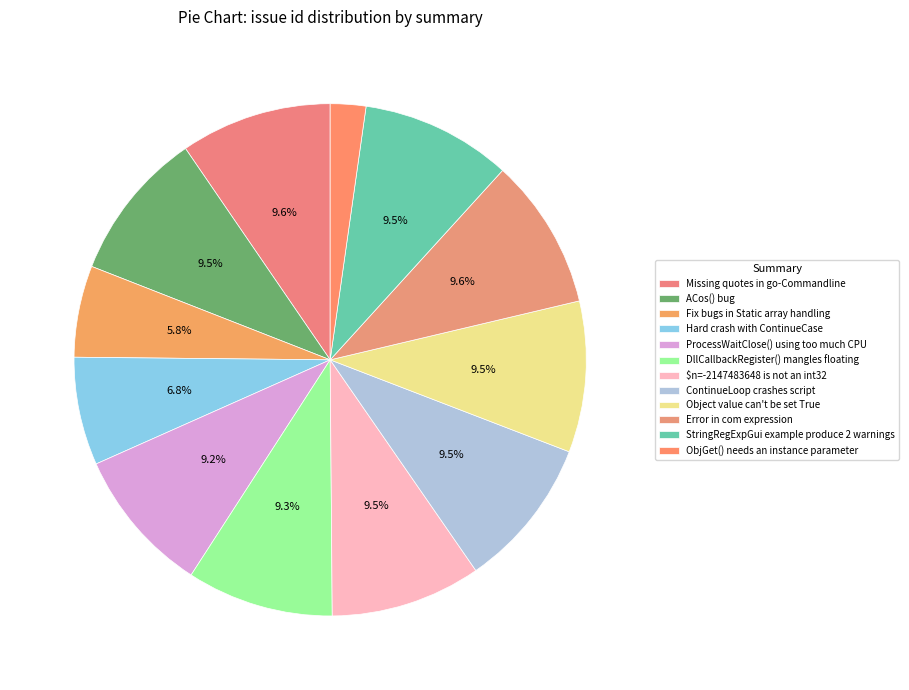

Do Fix bugs in Static array handling and Hard crash with ContinueCase together represent more than half of the pie?

No